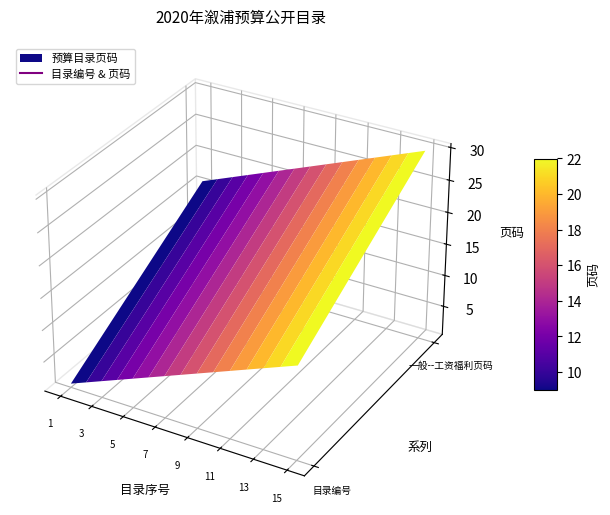

What is the difference between the second highest and minimum values in the 一般--工资福利 series?

13